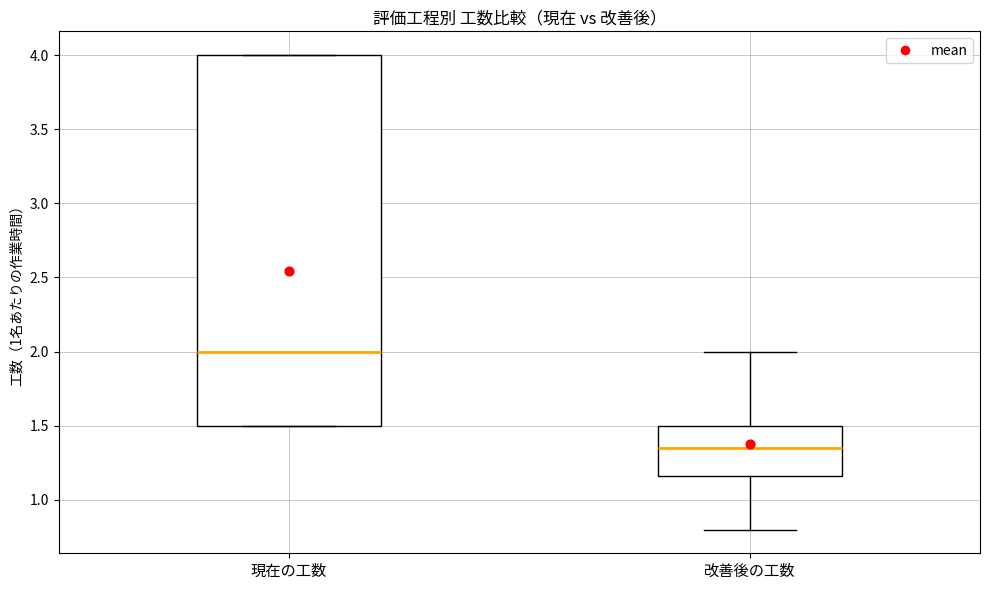

Which box is the tallest, from its lower edge to its upper edge?

現在の工数